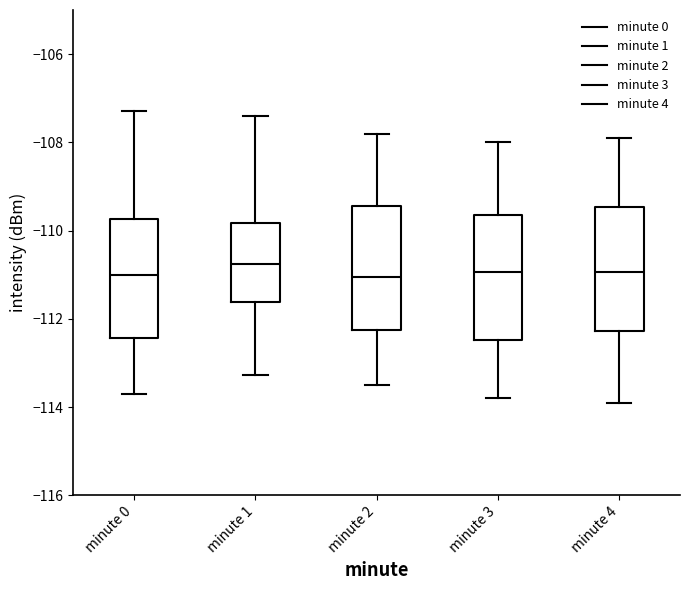

Where does the median line of the box for minute 3 sit on the y-axis? The values are not printed on the chart, so give them approximately, as read against the axis.

-111.0